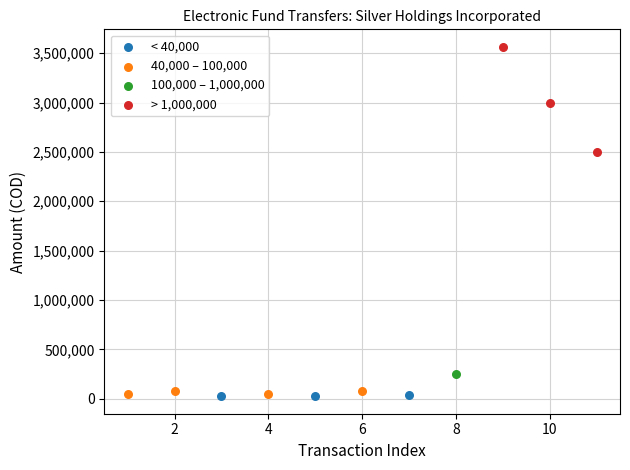

What are all the series names shown in the legend?

< 40,000, 40,000 – 100,000, 100,000 – 1,000,000, > 1,000,000